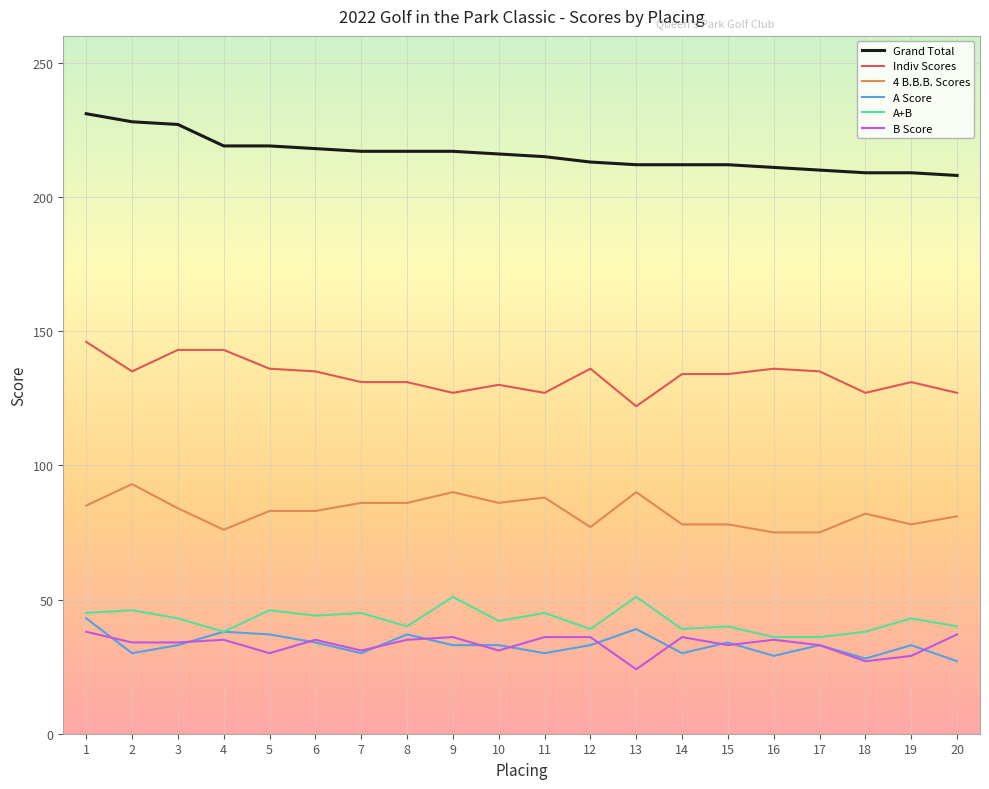

Is the value of A+B at 9 greater than the value of Grand Total at 1?

No